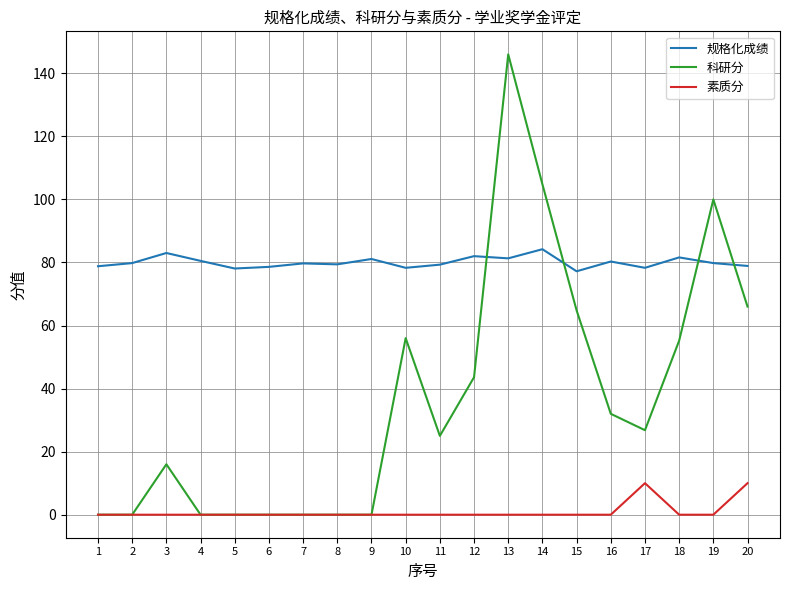

What is the sum of all 素质分 values?

20.0